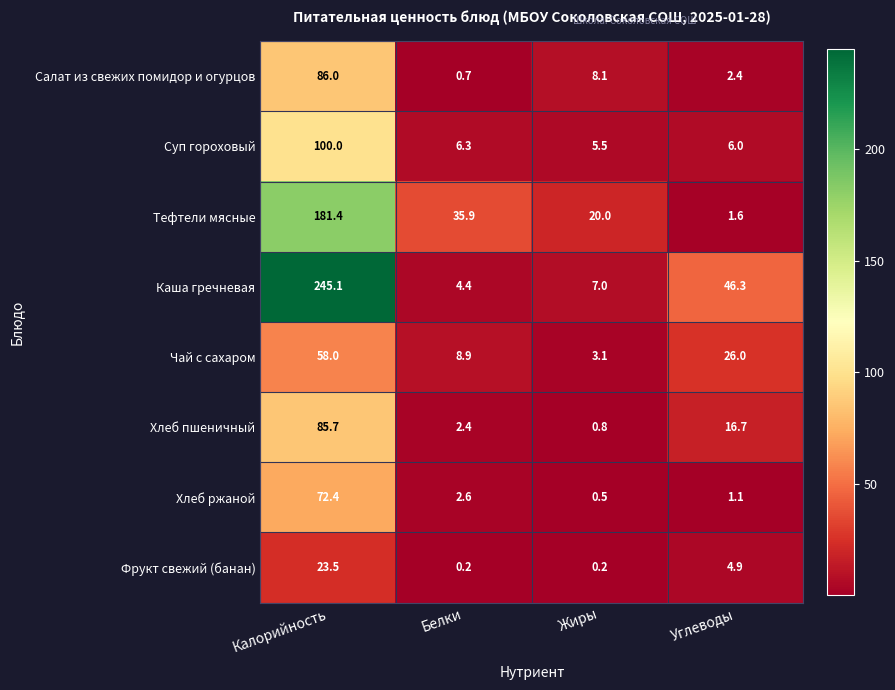

What is the sum of the Хлеб пшеничный values at Калорийность and Углеводы?

102.4